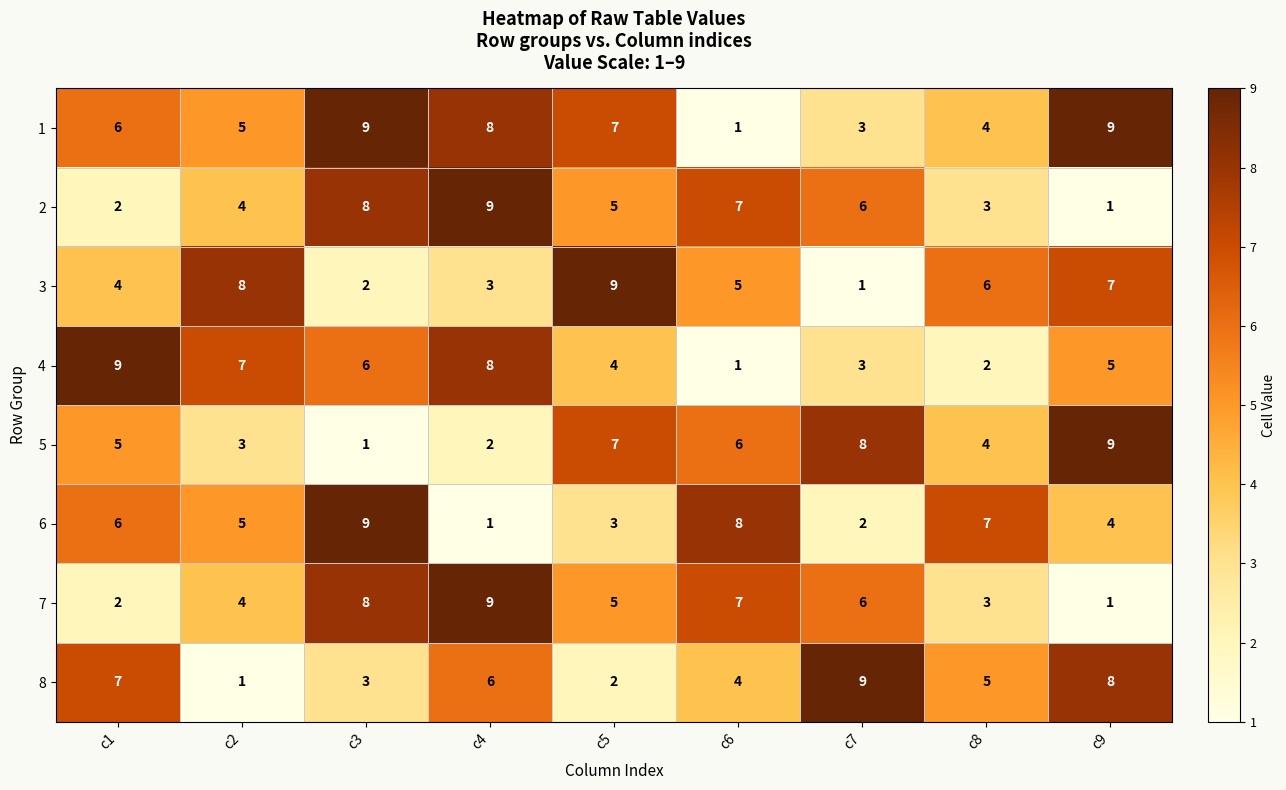

The value of 4 at c1 is 4. True or false?

False